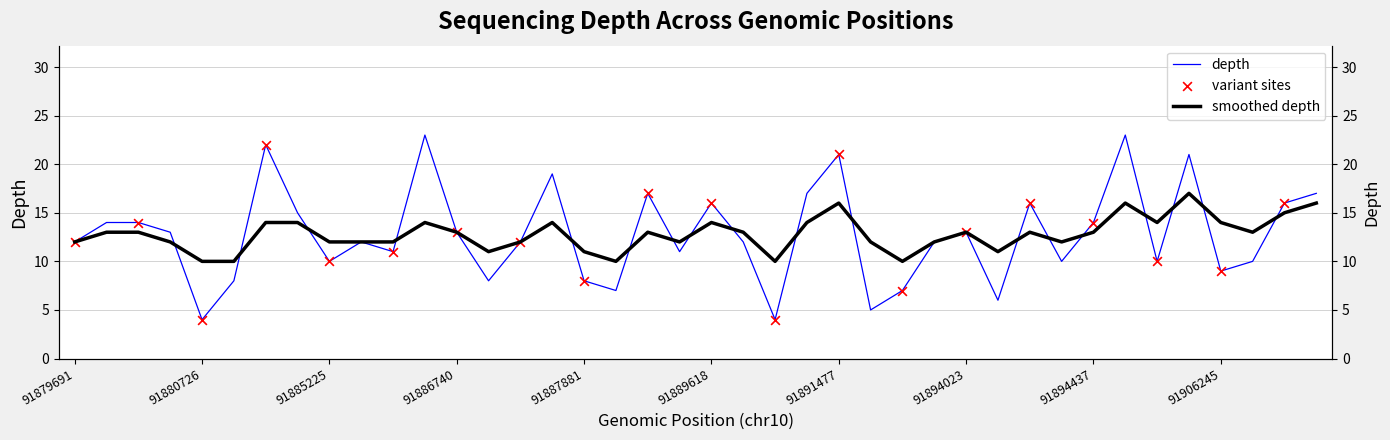

At how many categories does at least one series exceed 22?

2